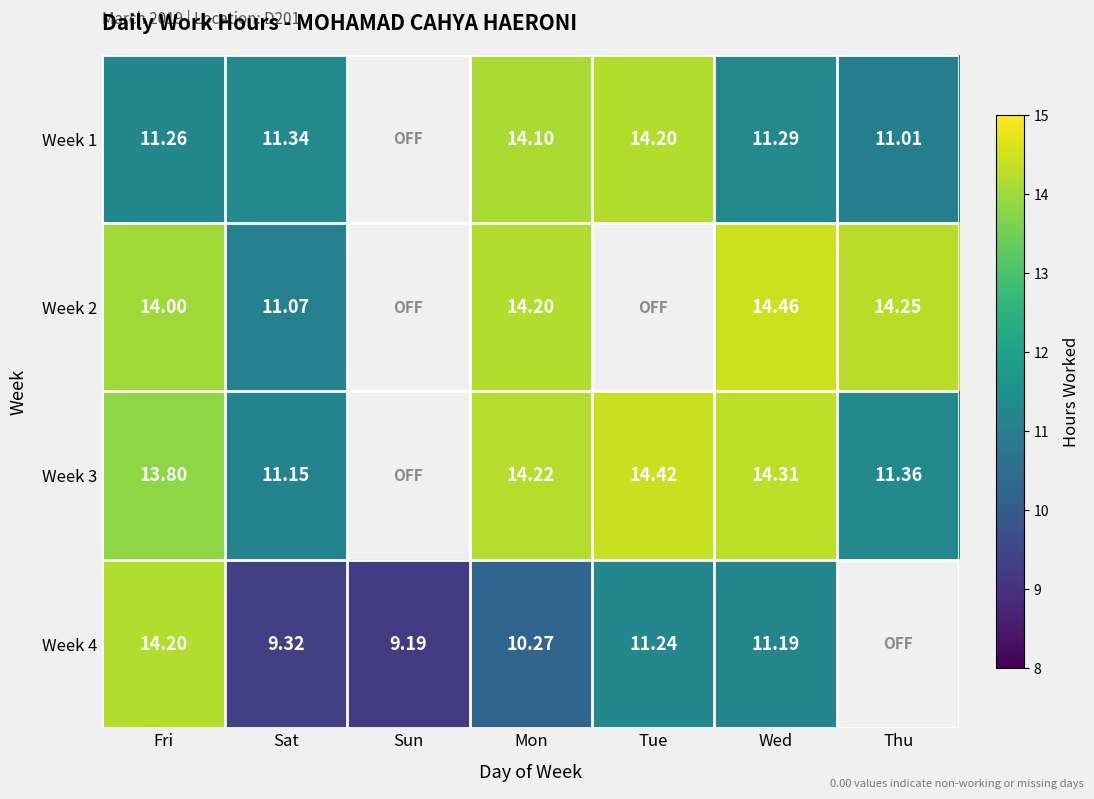

Is the value of Week 1 at Fri greater than the value of Week 4 at Sat?

Yes